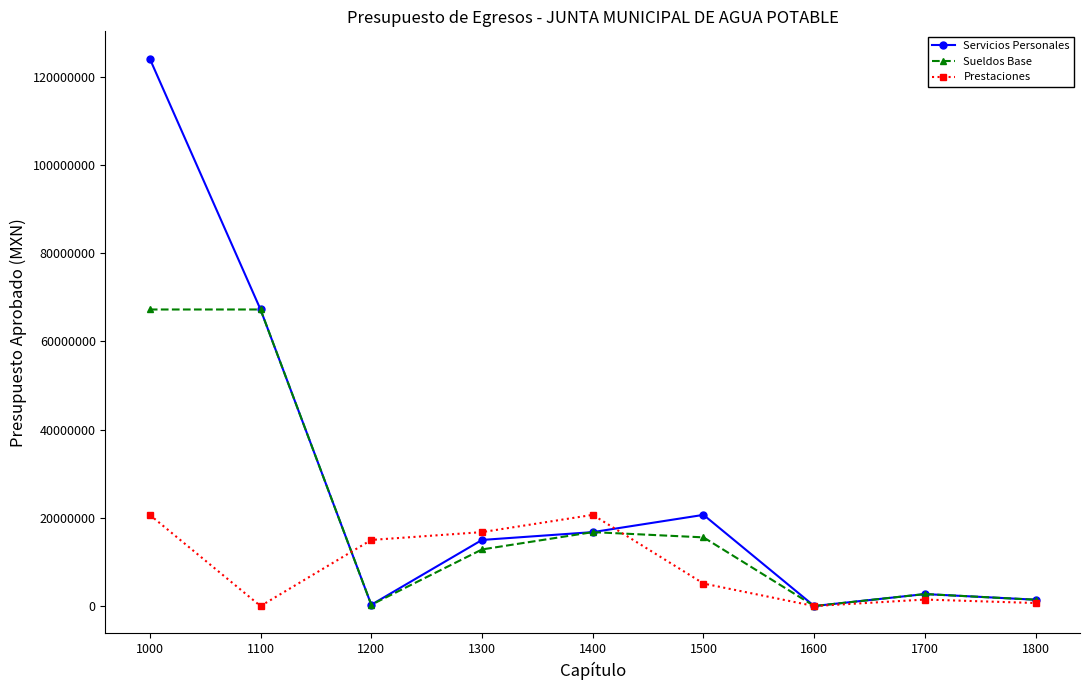

Which series has the largest total across all categories?

Servicios Personales